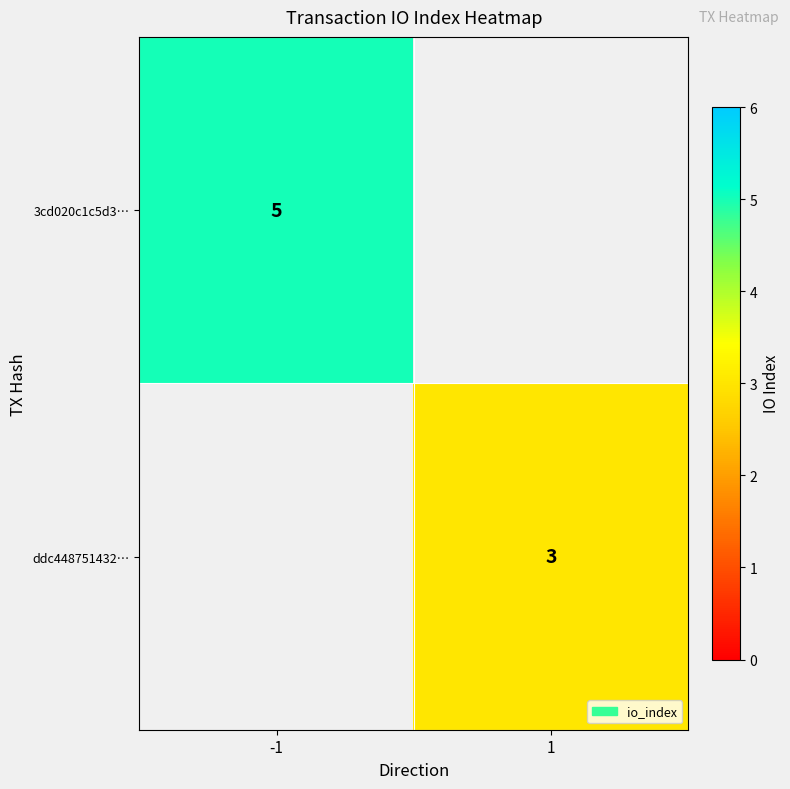

Is it true that ddc448751432… equals 5 at 1?

False